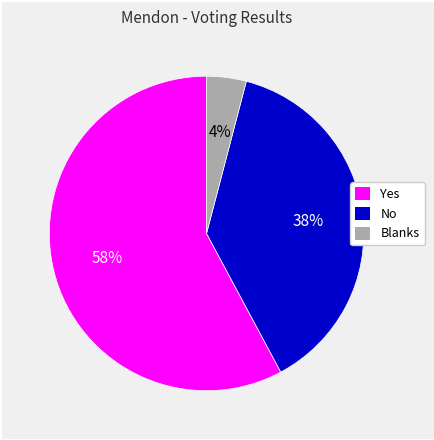

Do Yes and No together represent more than half of the pie?

Yes